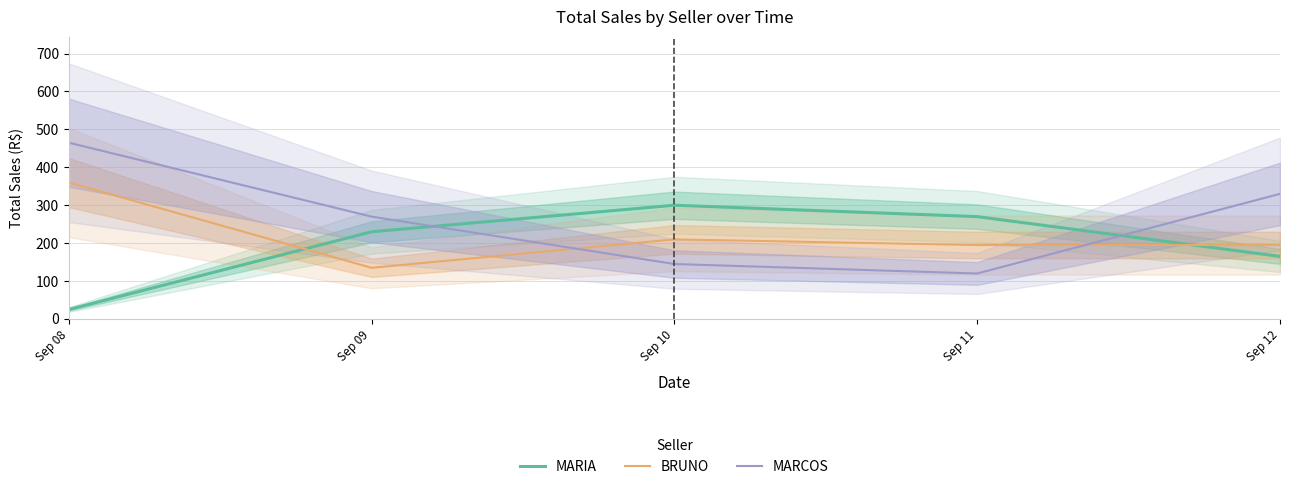

How many data points in MARIA are less than 230?

2